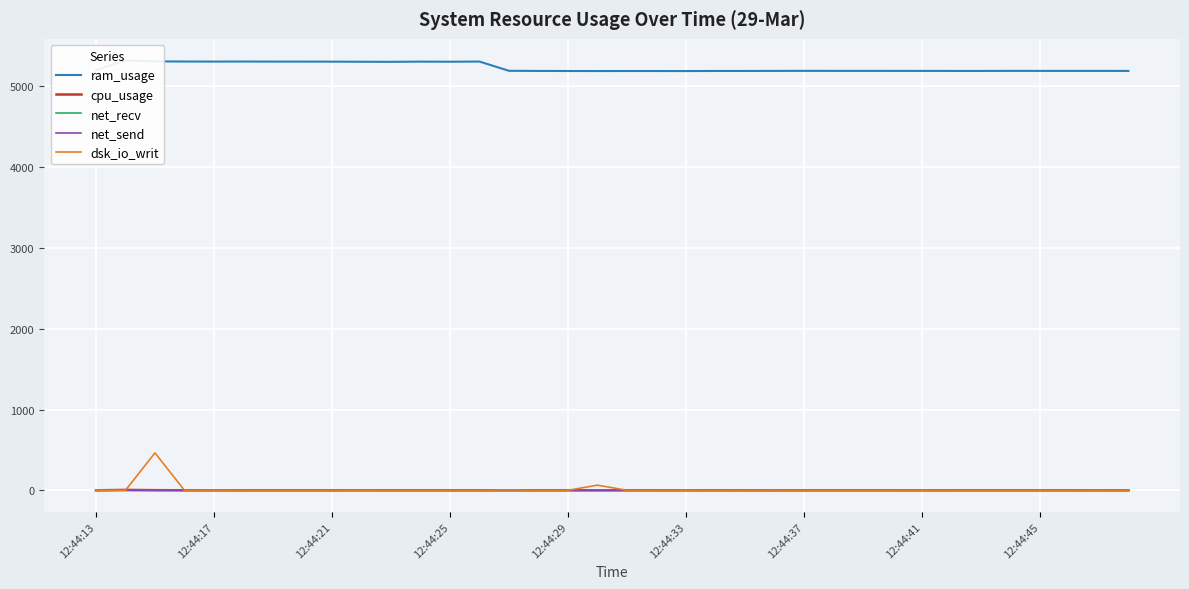

How many lines are shown in the chart?

5